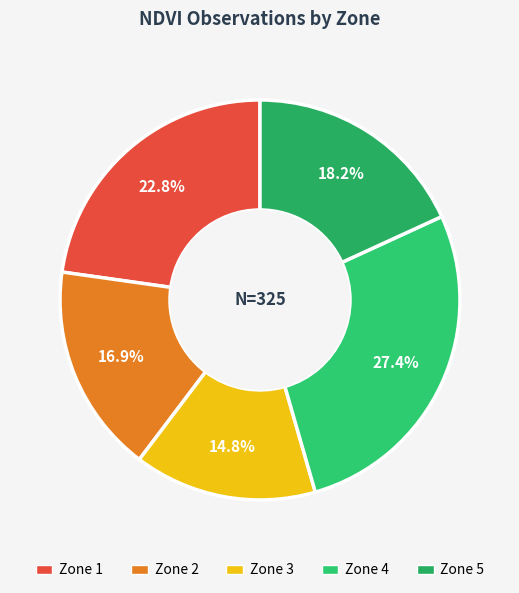

Does any single category account for the majority?

No